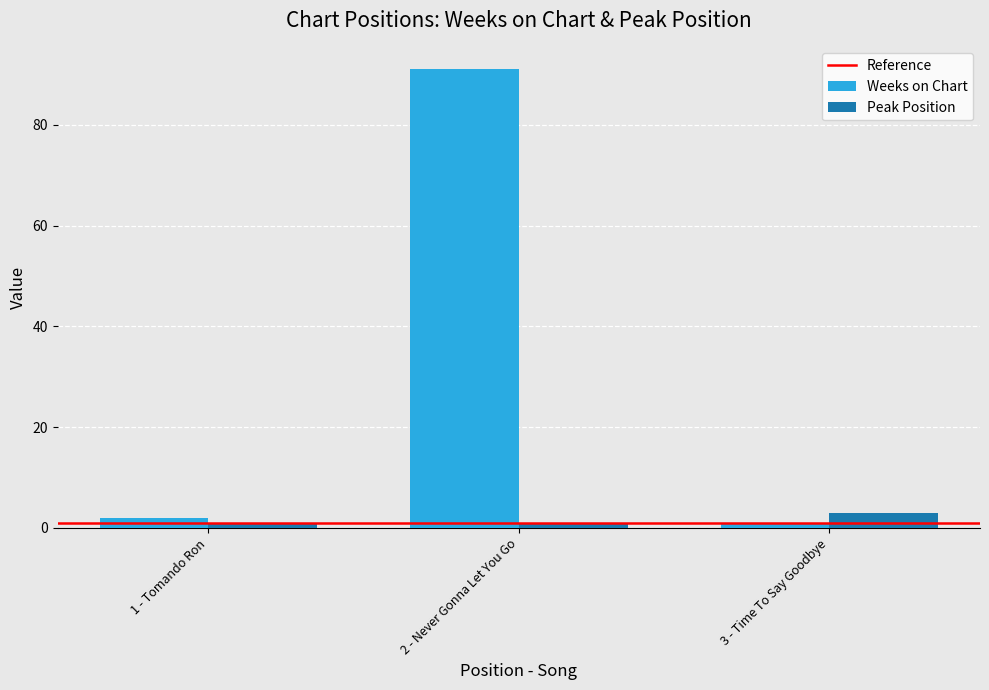

Reading left to right, list all the values displayed in this chart.

Weeks on Chart: 2	91	1
Peak Position: 1	1	3